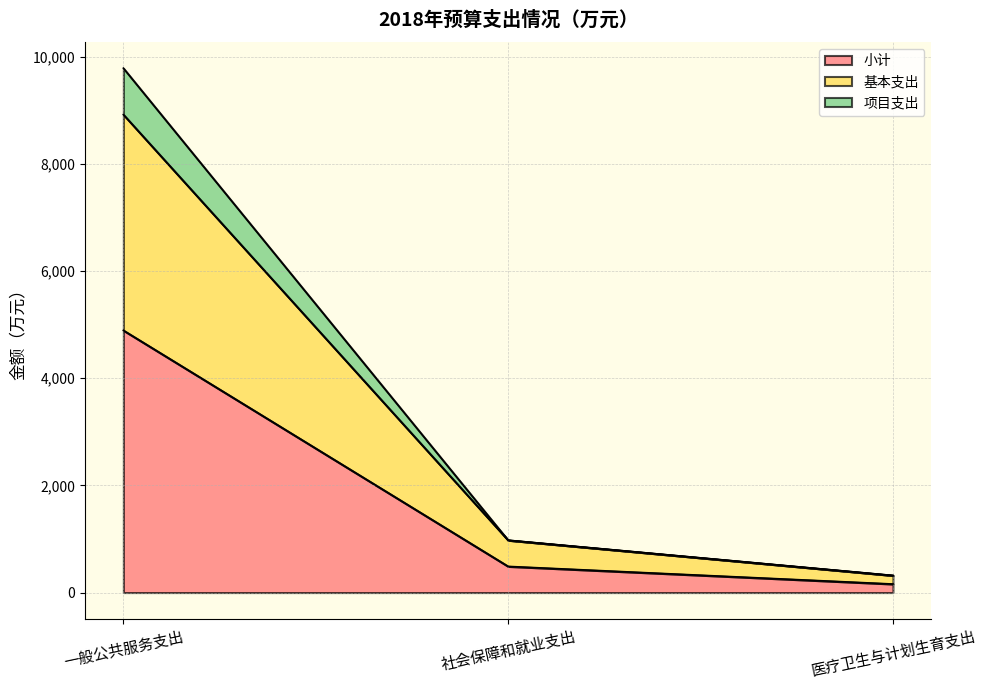

What is the difference between the 小计 values at 一般公共服务支出 and 社会保障和就业支出?

4406.4